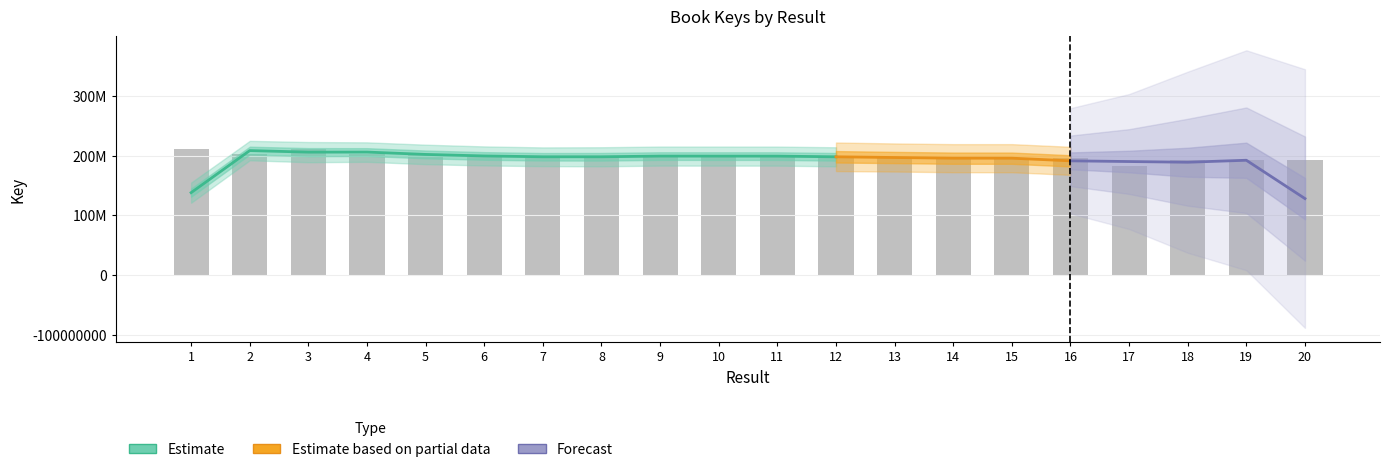

How many data points are less than 199307778?

10